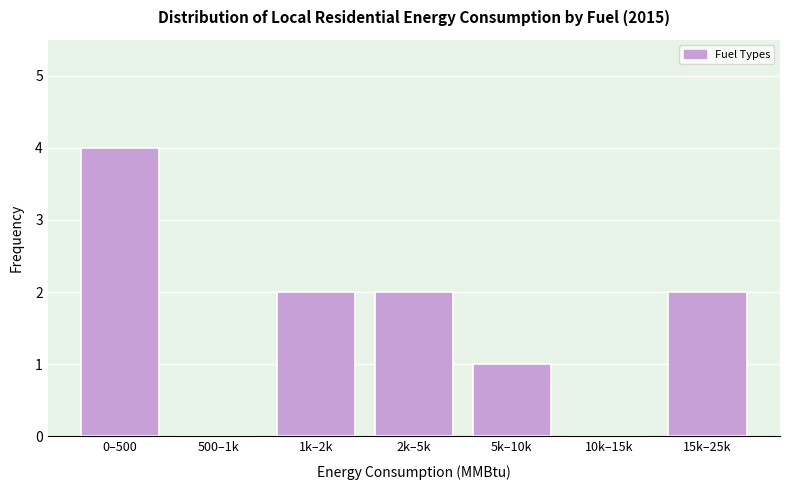

Reading right to left, list all the values displayed in this chart.

15k–25k=2	10k–15k=0	5k–10k=1	2k–5k=2	1k–2k=2	500–1k=0	0–500=4